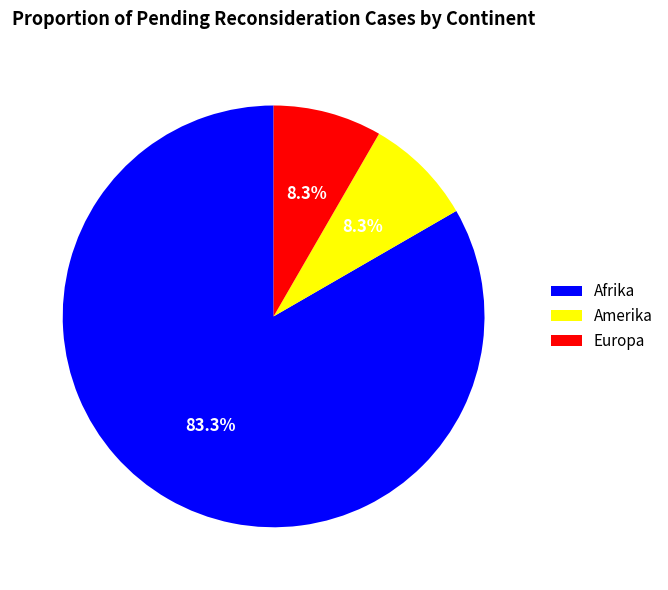

Count the number of slices in the pie.

3